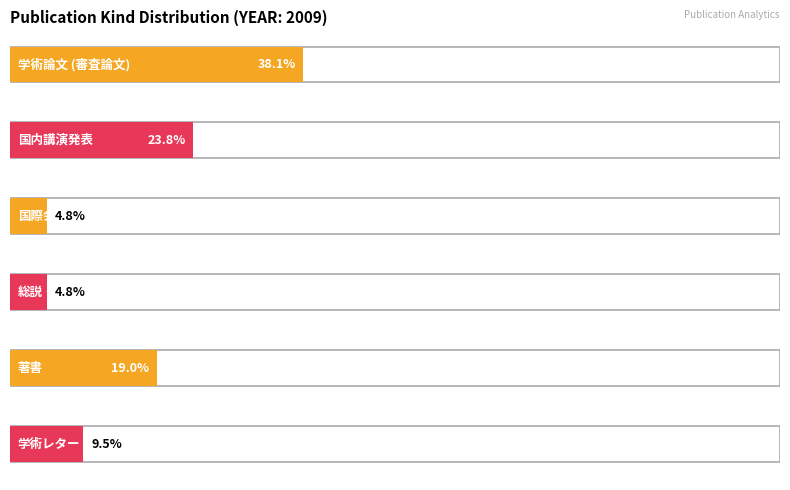

True or false: the data shows 1 at 総説・解説.

False